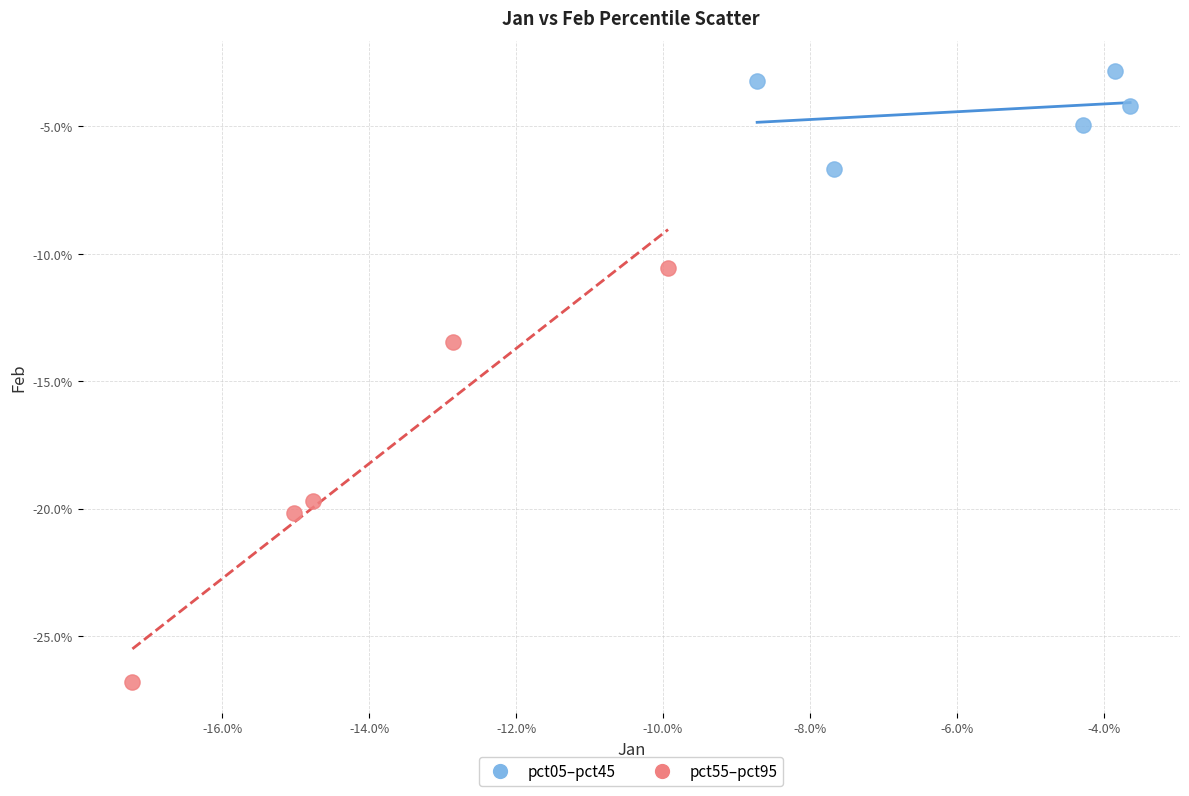

Which series has the widest spread of Y values?

pct55–pct95